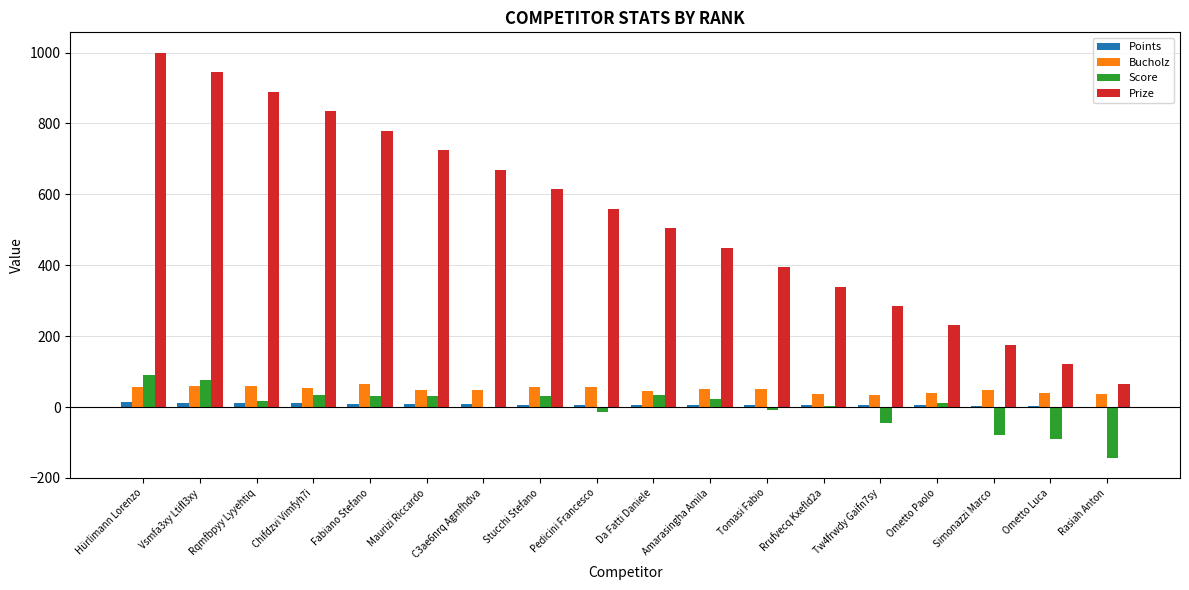

The value of Prize at Hürlimann Lorenzo is 1000. True or false?

True